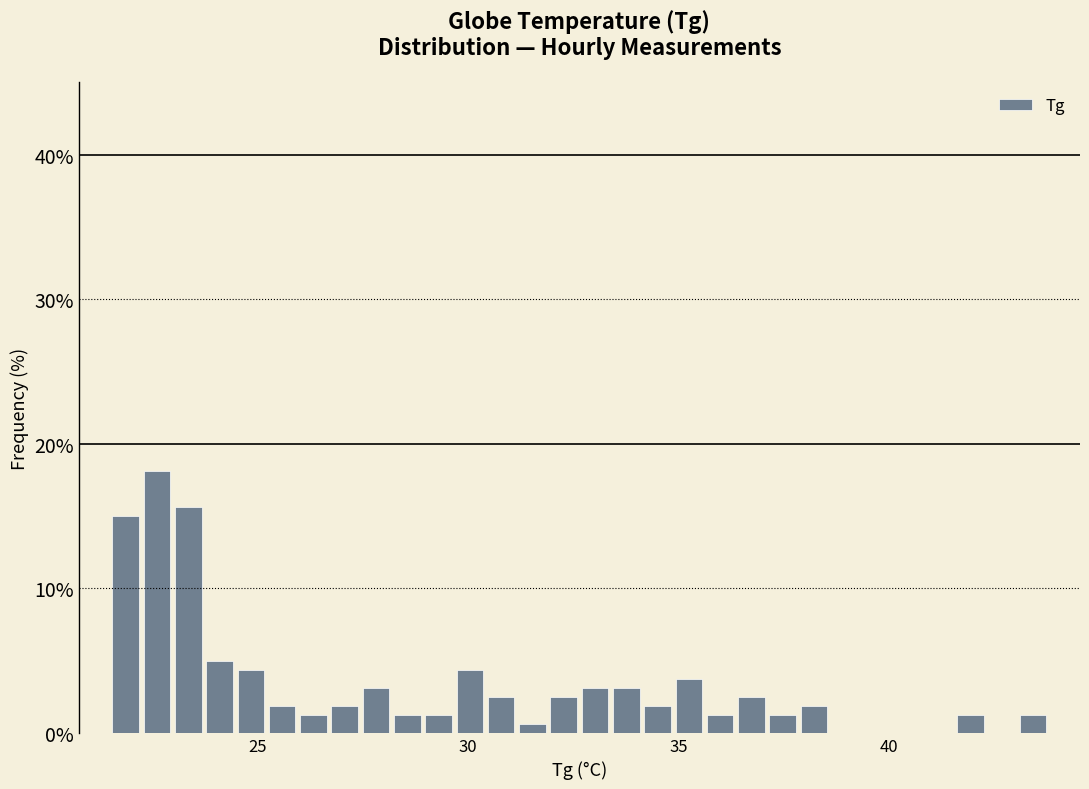

Read against the x-axis, roughly where is the centre of the tallest bar?

22.5